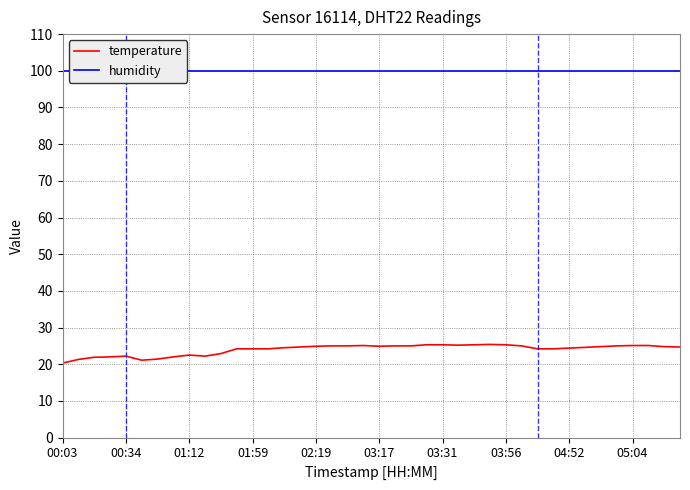

True or false: humidity and temperature intersect in this chart.

False